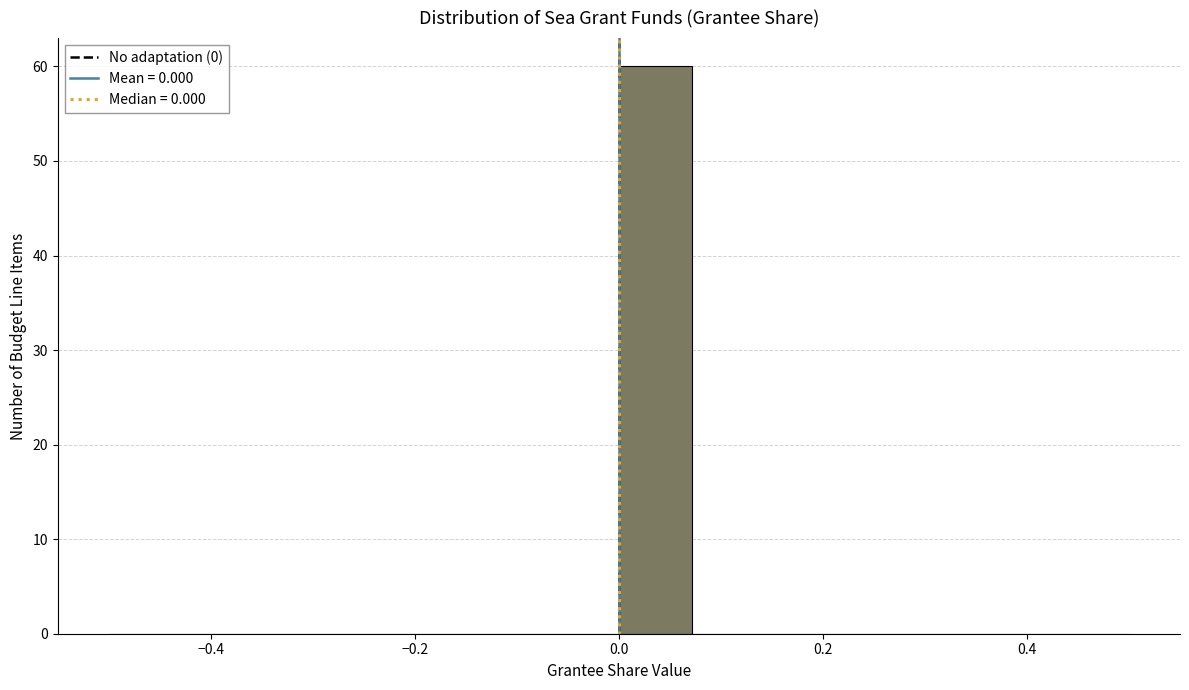

Read against the x-axis, roughly where is the centre of the tallest bar?

0.04